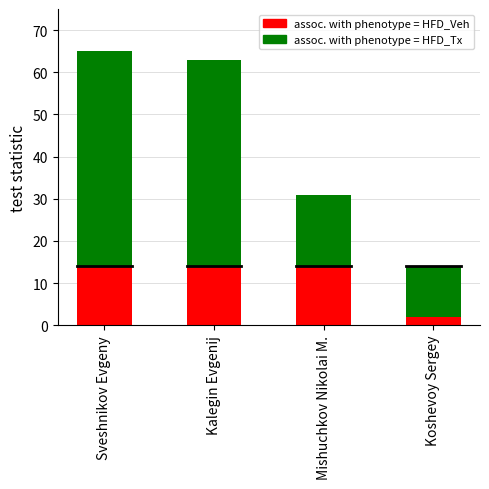

What is the difference between the highest and lowest values at Koshevoy Sergey?

12